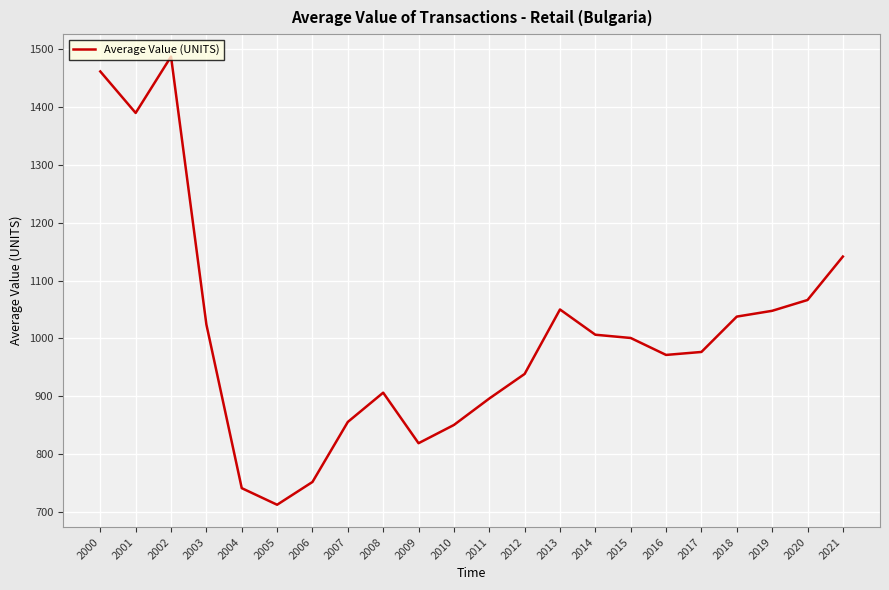

True or false: the data shows 856.1 at 2007.

True